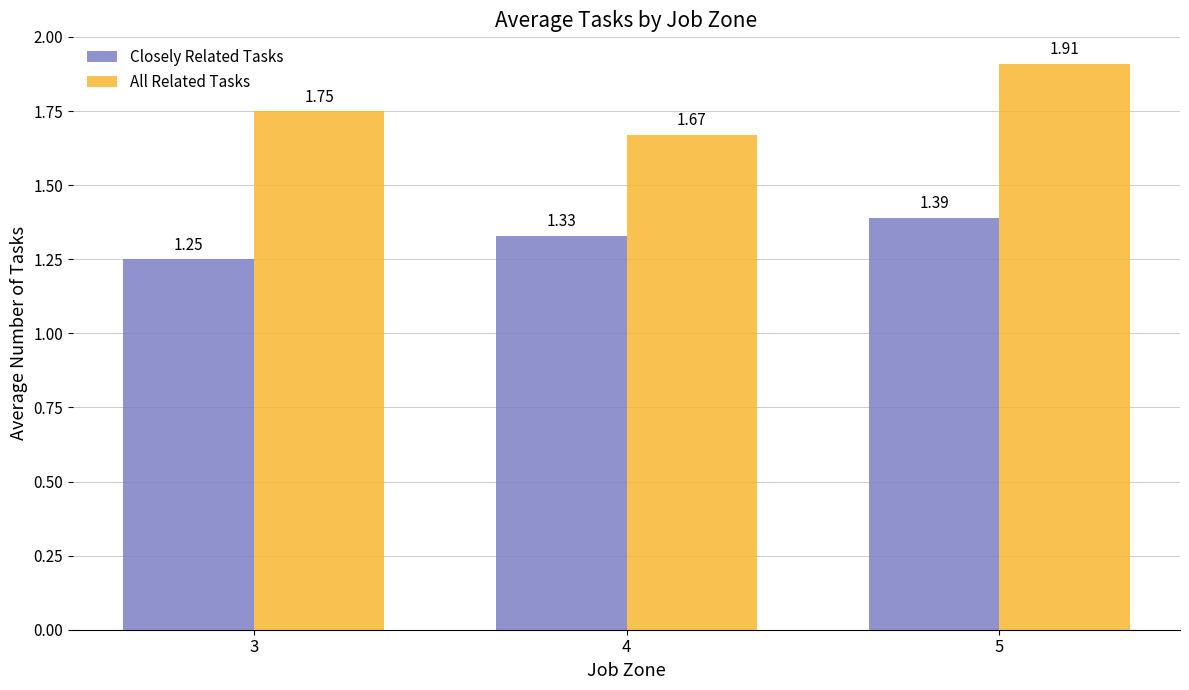

The value of All Related Tasks at 3 is 1.0. True or false?

False